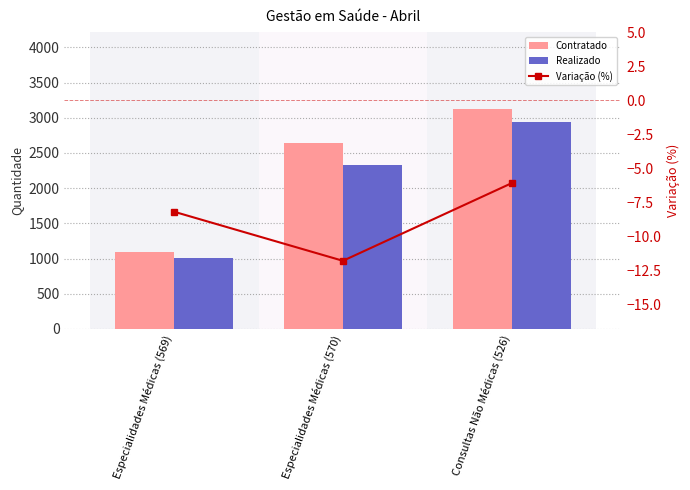

What position from the left is Consultas Não Médicas (526)?

3